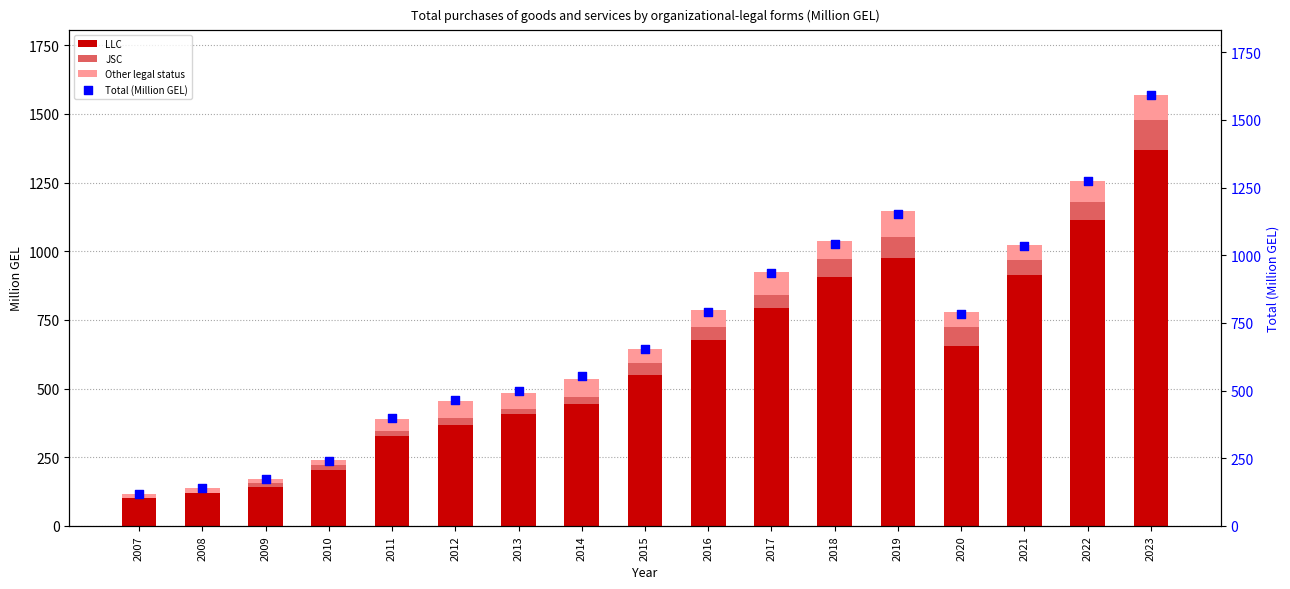

What is the total value across all series at 2012?

920.2